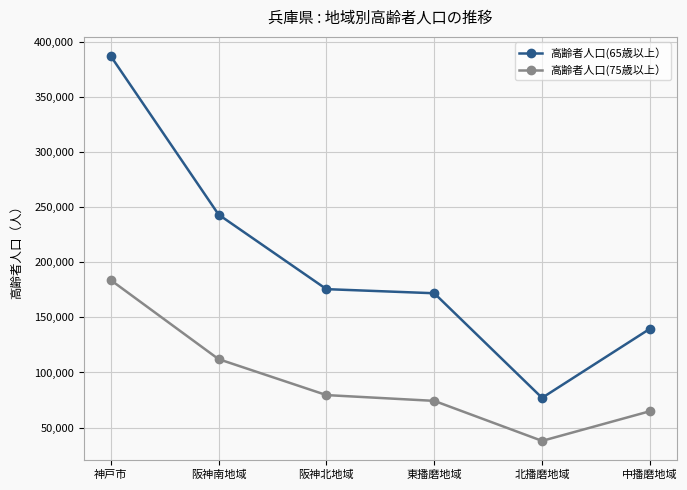

Where is 高齢者人口(75歳以上） nearest to the value 110881?

阪神南地域